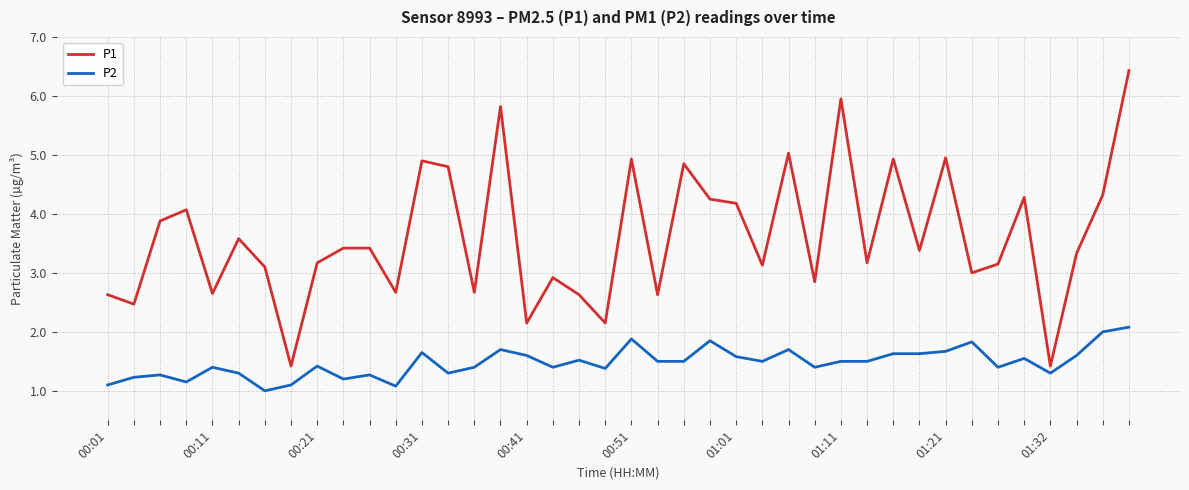

Which series has the largest range (max minus min)?

P1